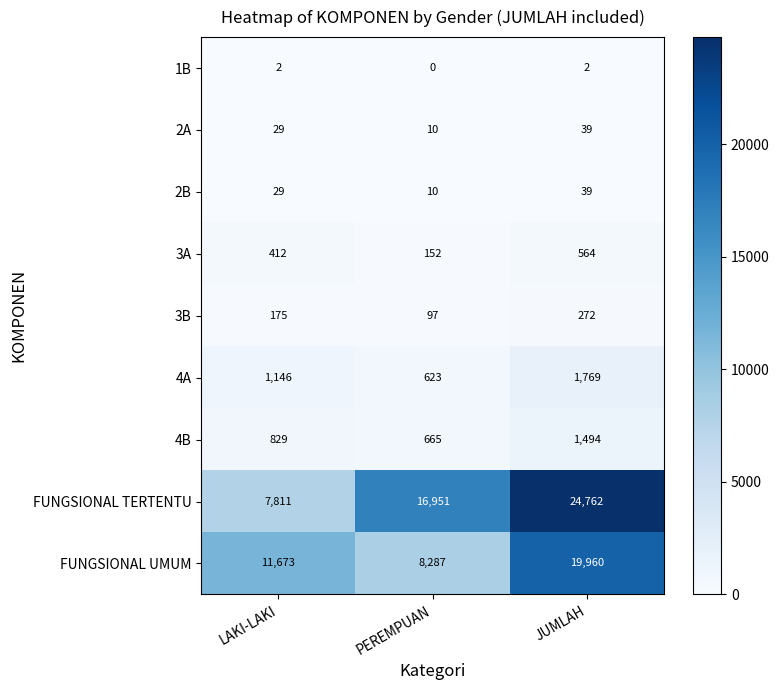

What is the total value across all series at PEREMPUAN?

26795